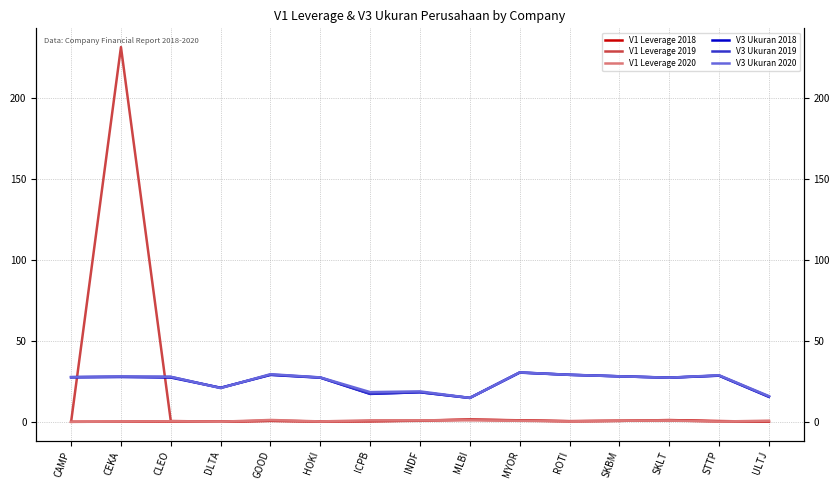

True or false: V1 Leverage 2018 and V3 Ukuran 2020 cross at least once.

False